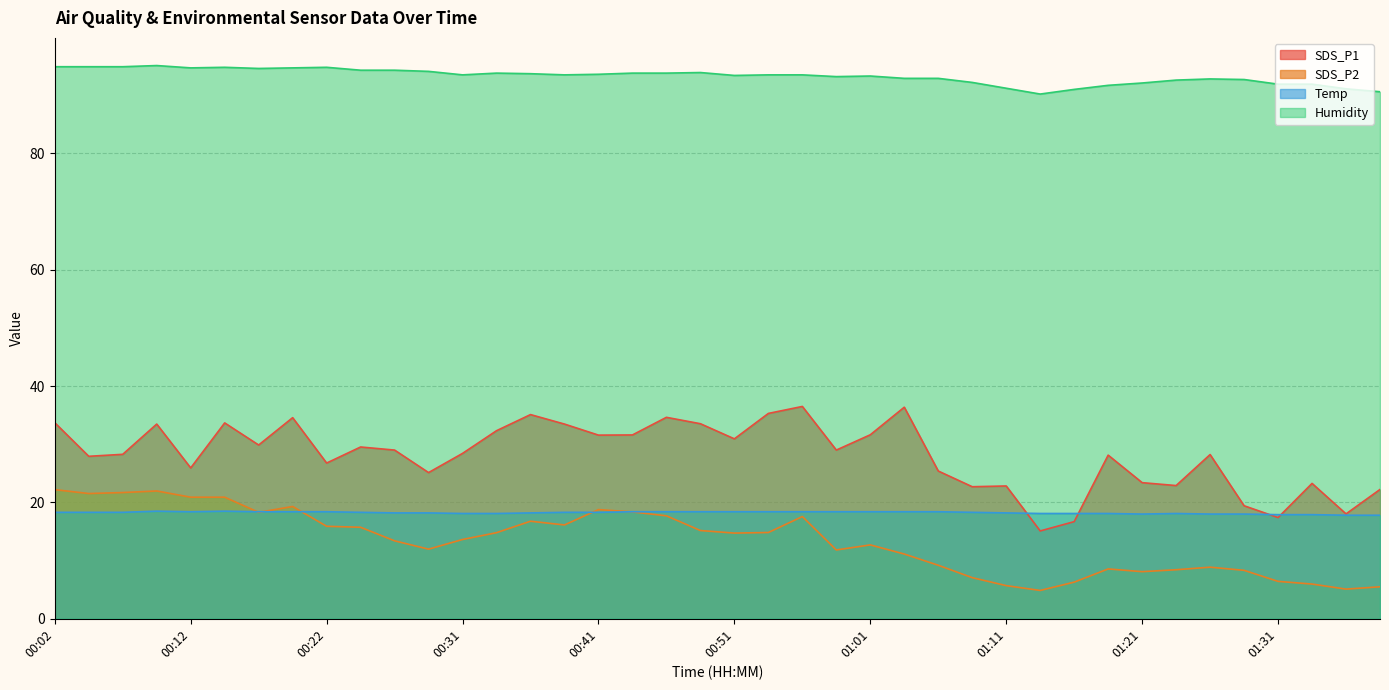

What is the difference between the second highest and second lowest values in the SDS_P1 series?

19.7